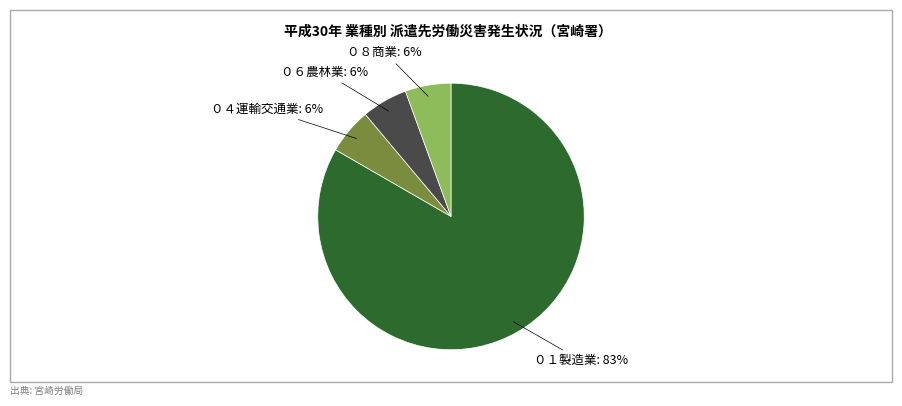

Is there a majority slice in this chart?

Yes